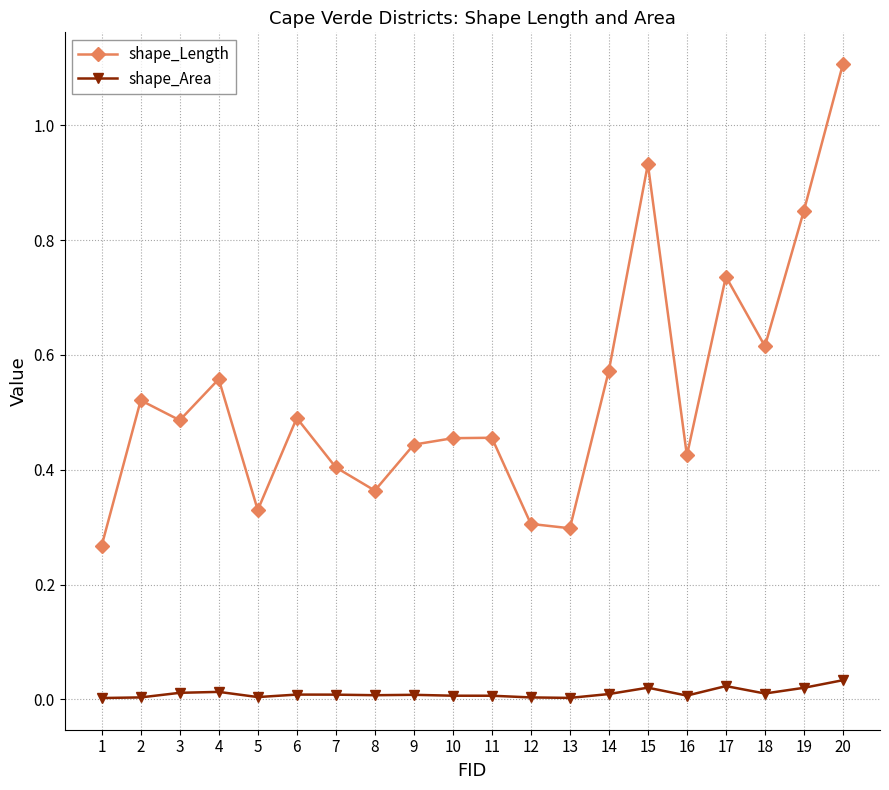

Between 9 and 14, which series saw the biggest shift?

shape_Length